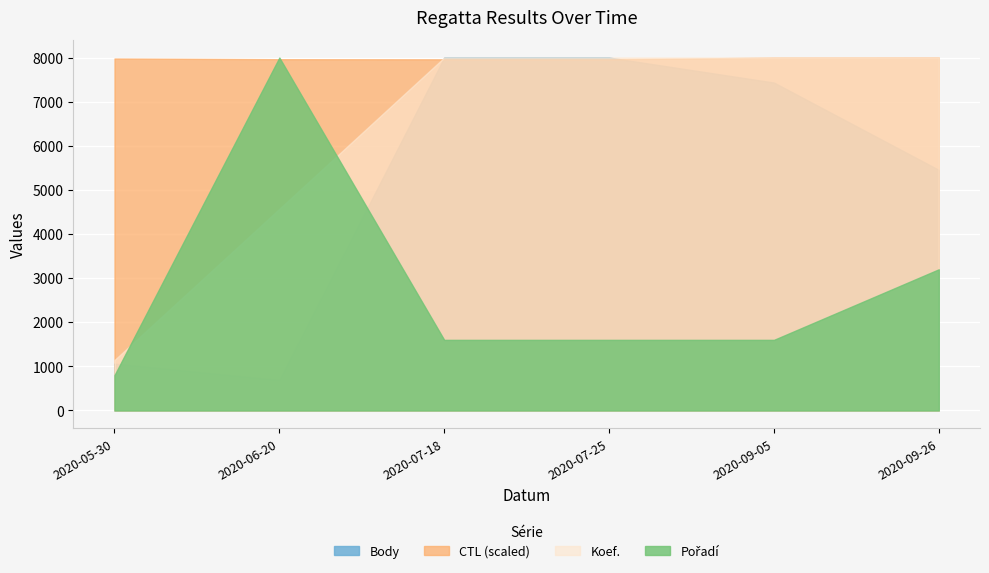

True or false: CTL and Koef. intersect in this chart.

False